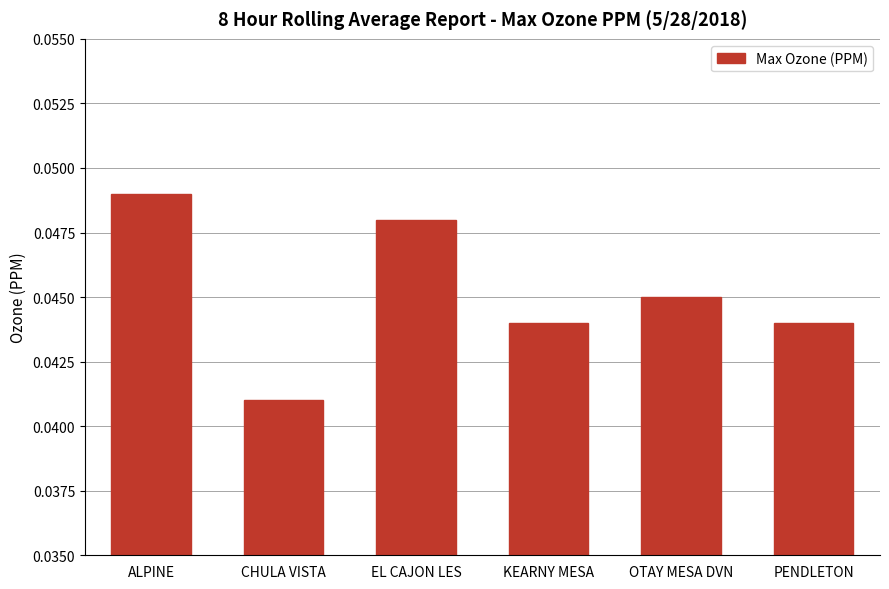

The chart shows a value of 0.1 at OTAY MESA DVN. True or false?

False